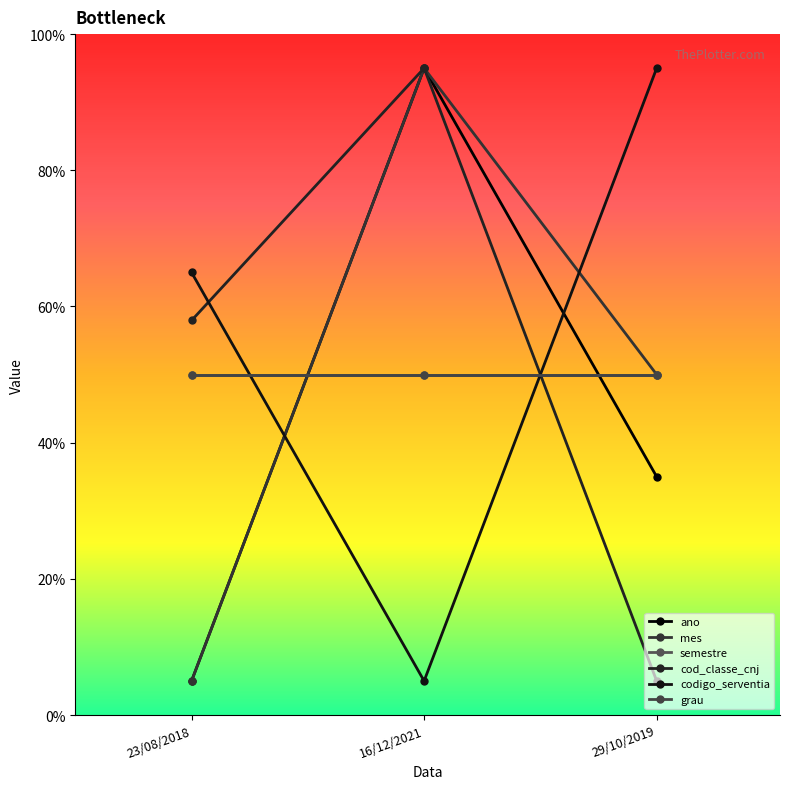

At how many categories does at least one series exceed 57?

3